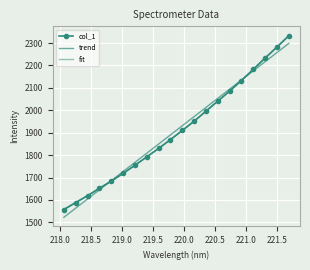

Count the number of data series in this chart.

3